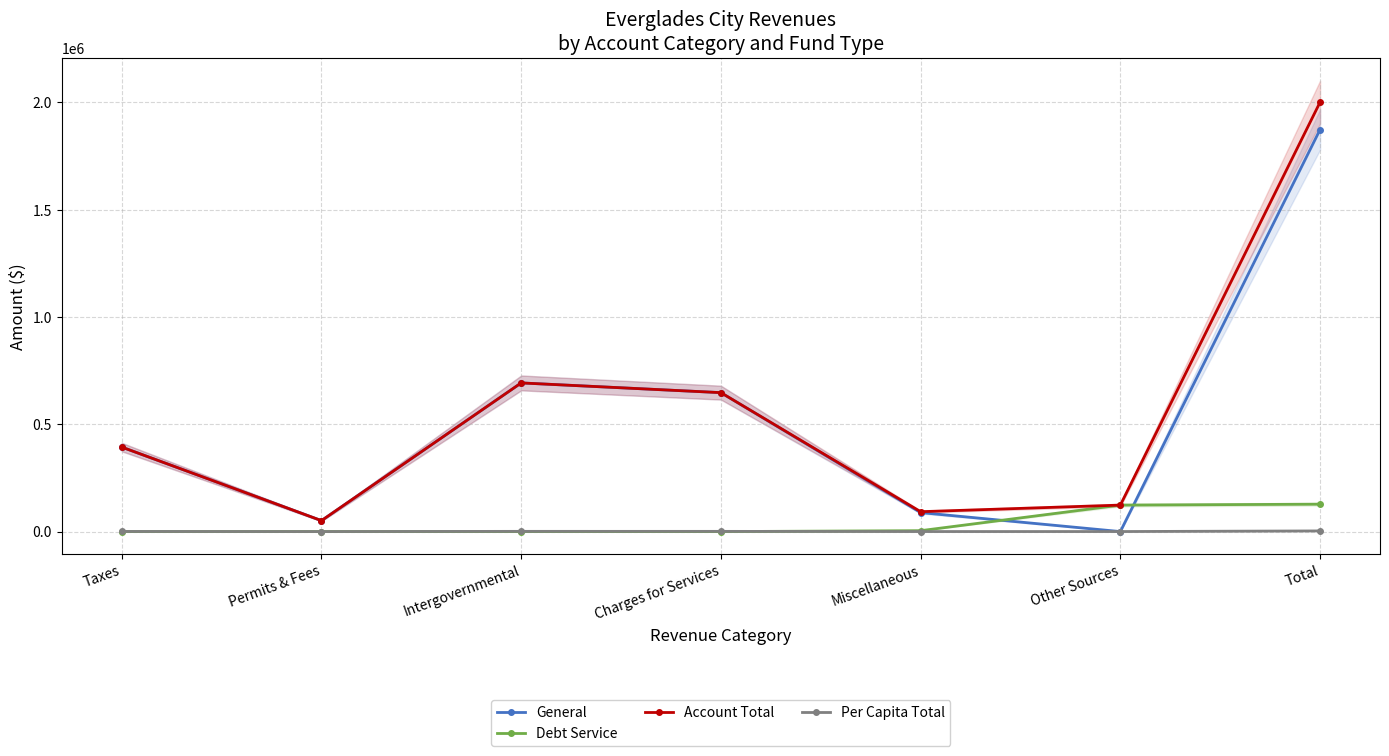

Which series has the largest range (max minus min)?

Account Total